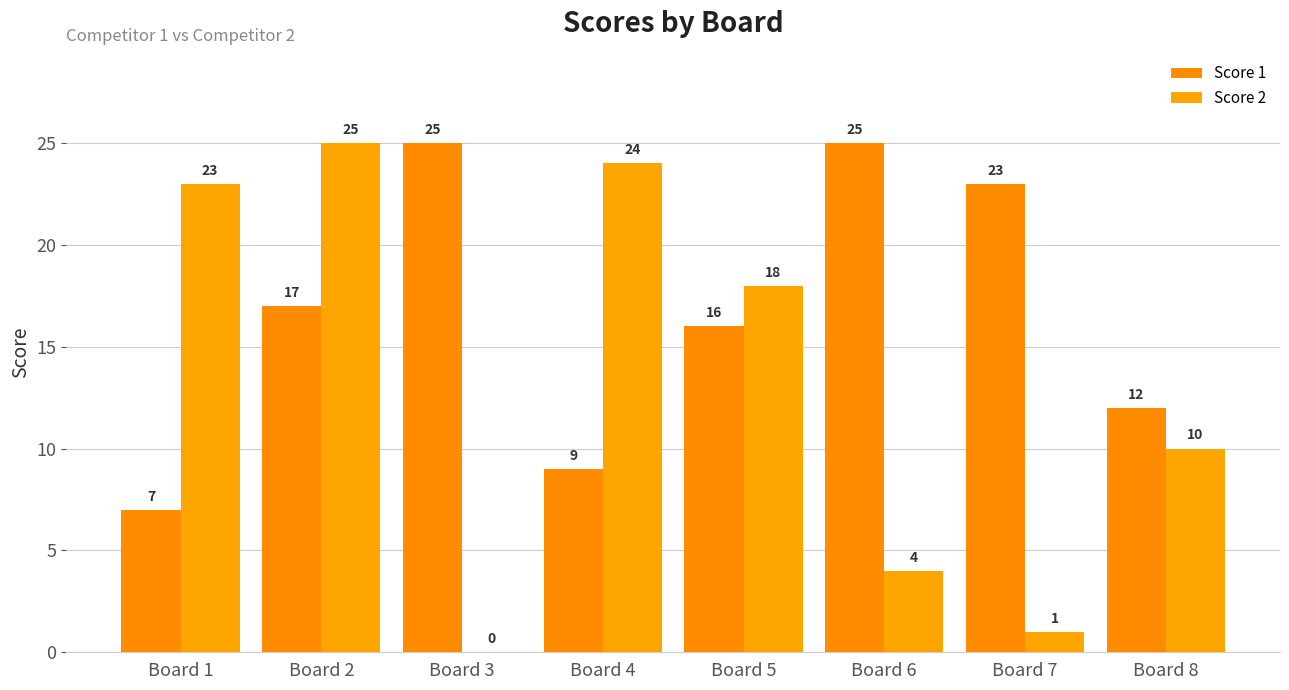

Does the chart contain stacked bars?

No